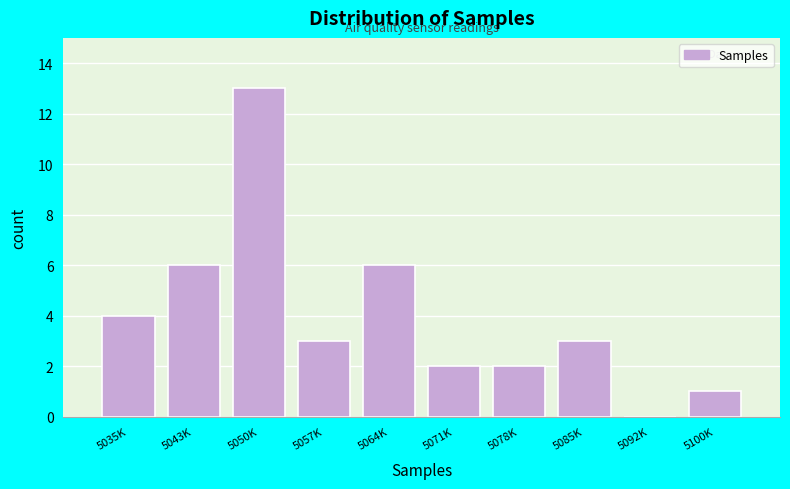

Reading left to right, transcribe all the data shown in this chart.

5035K=4	5043K=6	5050K=13	5057K=3	5064K=6	5071K=2	5078K=2	5085K=3	5092K=0	5100K=1